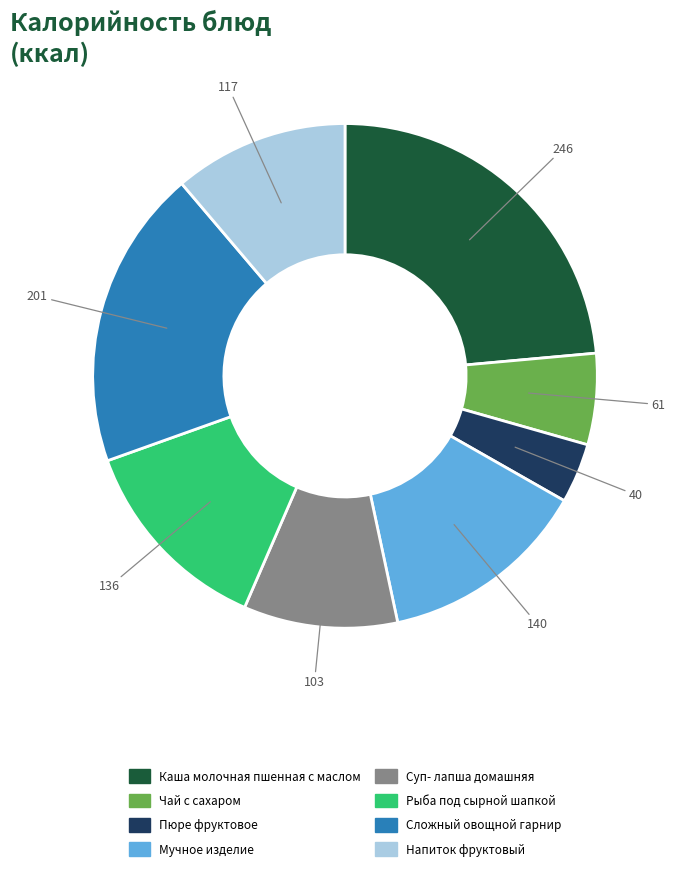

Does any single category account for the majority?

No